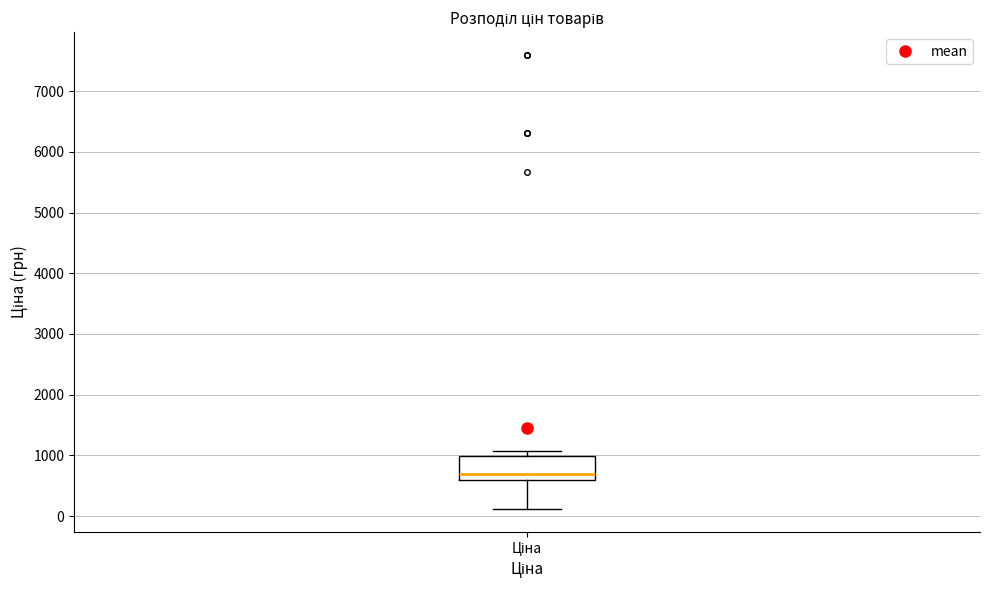

Where is the upper edge of the box for Ціна on the y-axis? The values are not printed on the chart, so give them approximately, as read against the axis.

1000